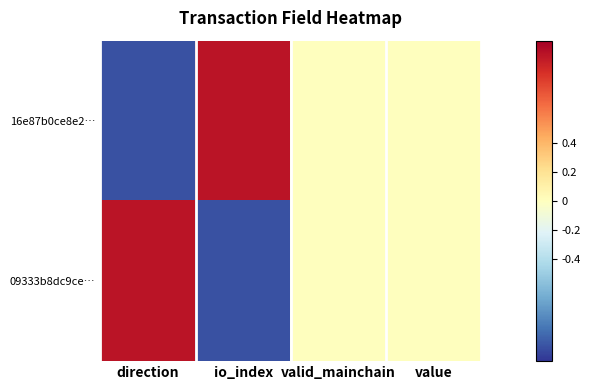

List the series in order of their peak value, highest first.

16e87b0ce8e2…, 09333b8dc9ce…